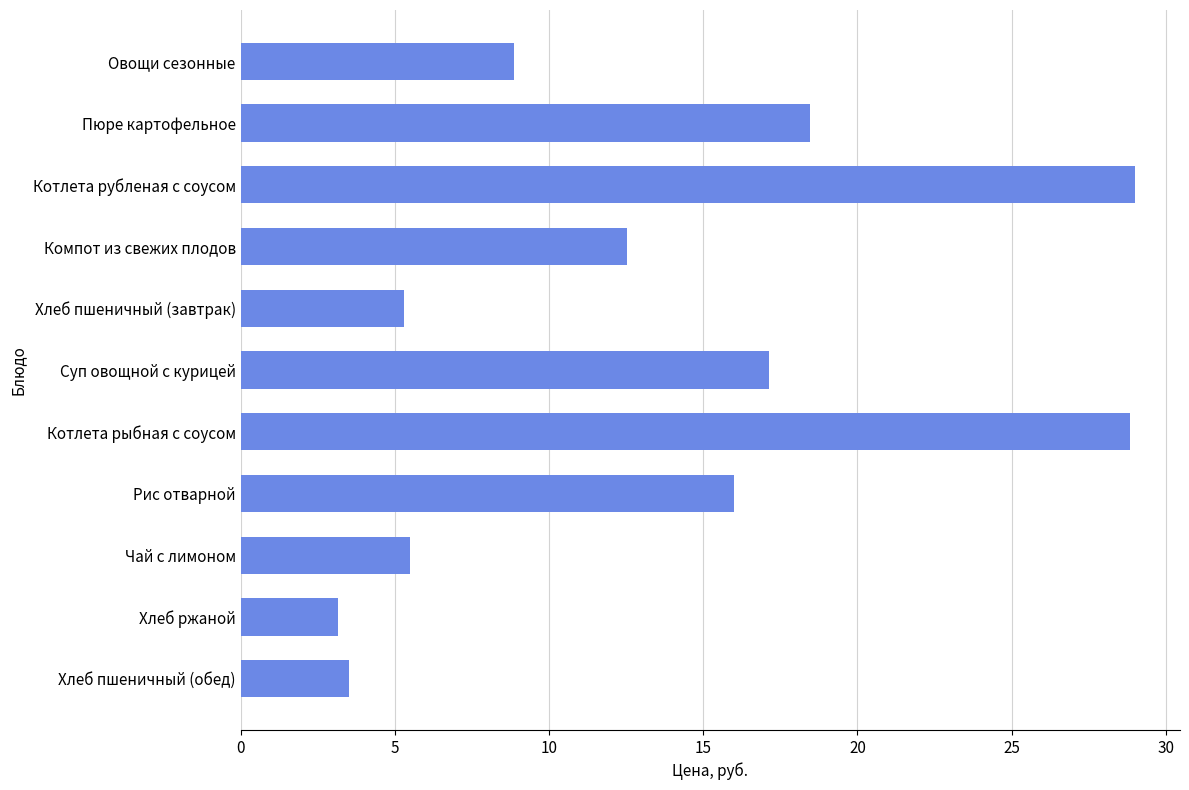

What is the approximate value at Компот из свежих плодов?

12.5